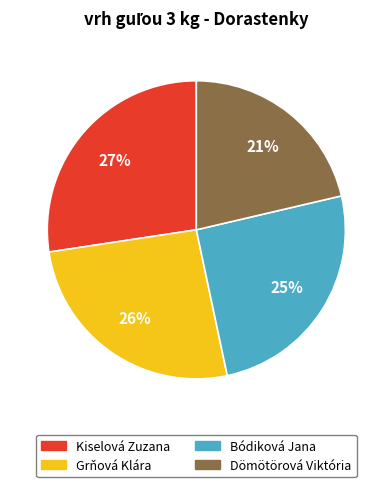

True or false: Dömötörová Viktória accounts for 7% of the total.

False